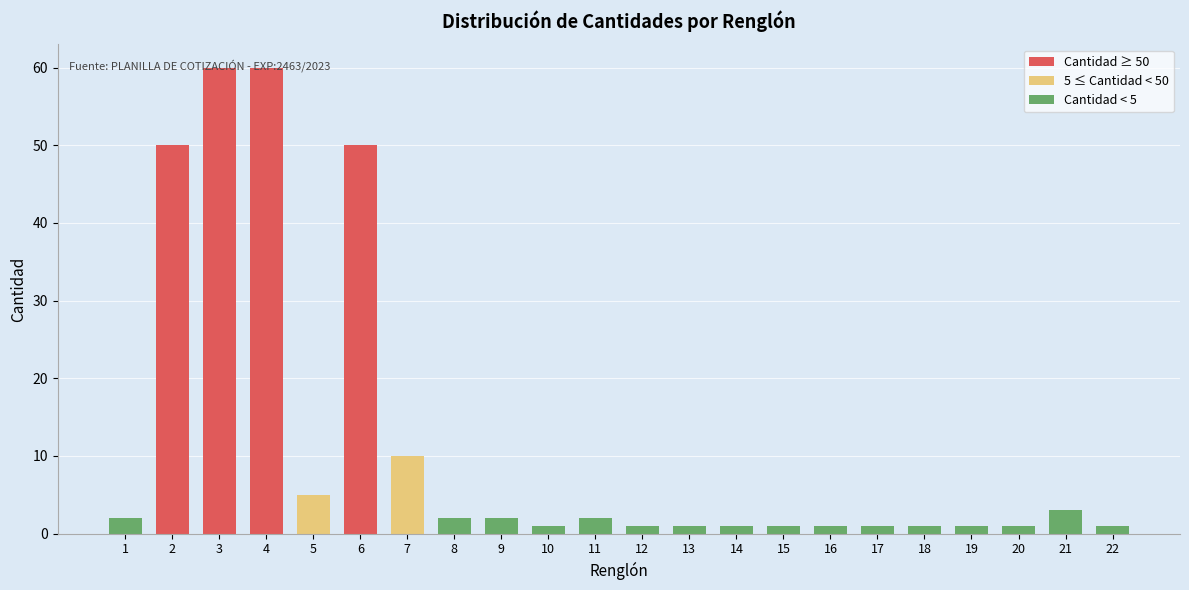

The value at 4 is 89. True or false?

False